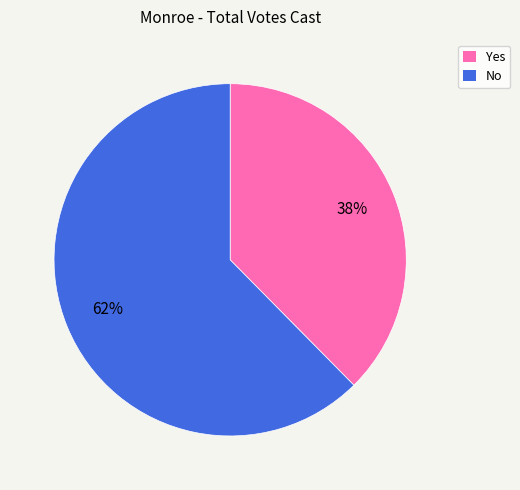

Do No and Yes together represent more than half of the pie?

Yes